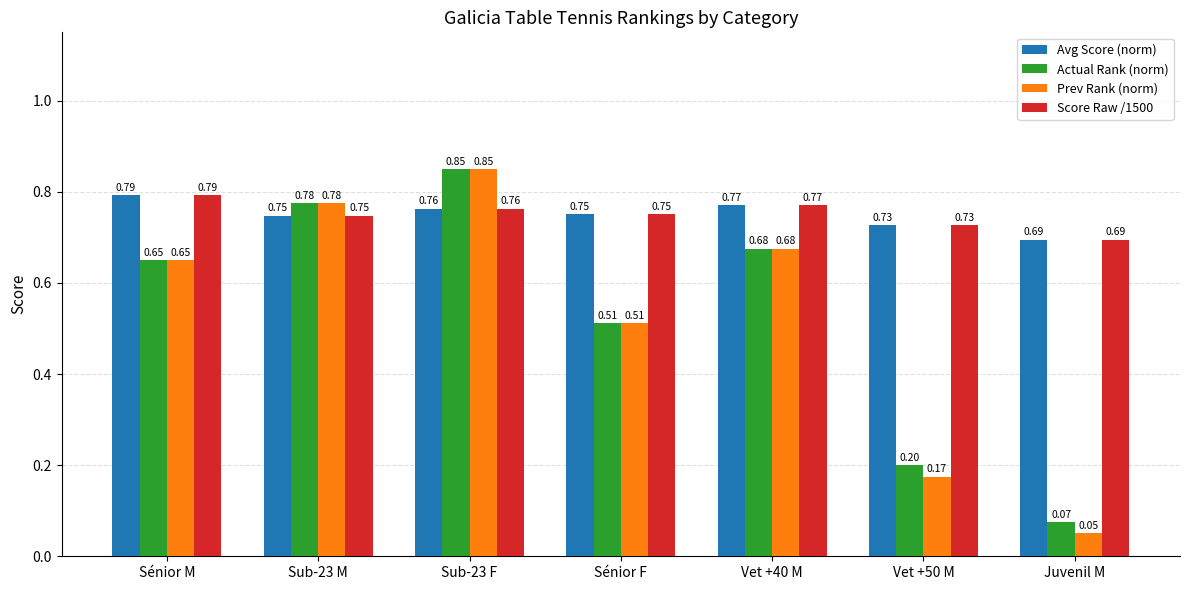

Rank the categories by Actual Rank (norm) value from lowest to highest.

Juvenil M, Vet +50 M, Sénior F, Sénior M, Vet +40 M, Sub-23 M, Sub-23 F